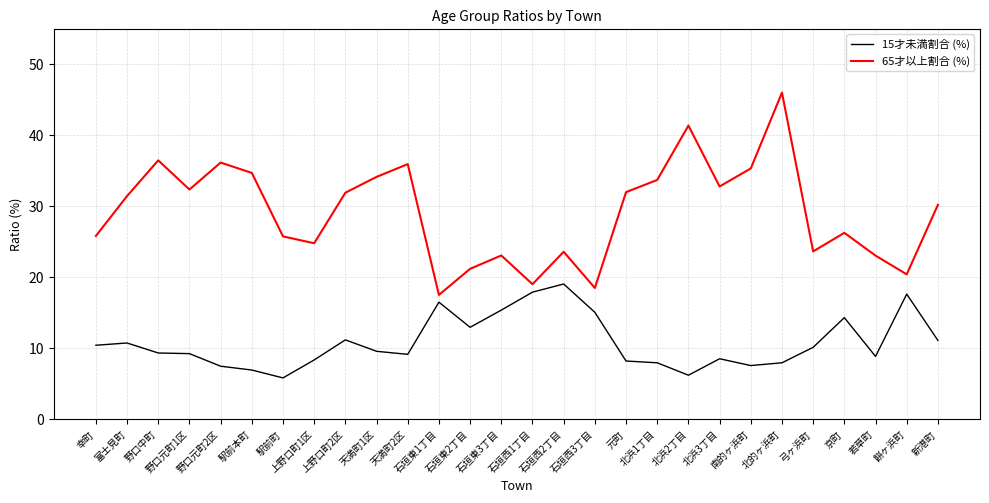

Between 北浜2丁目 and 北浜3丁目, which series saw the biggest shift?

65才以上割合 (%)